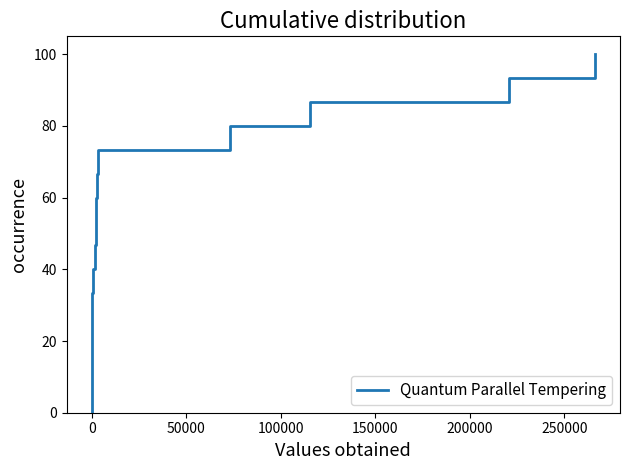

Count the number of categories in the chart.

16